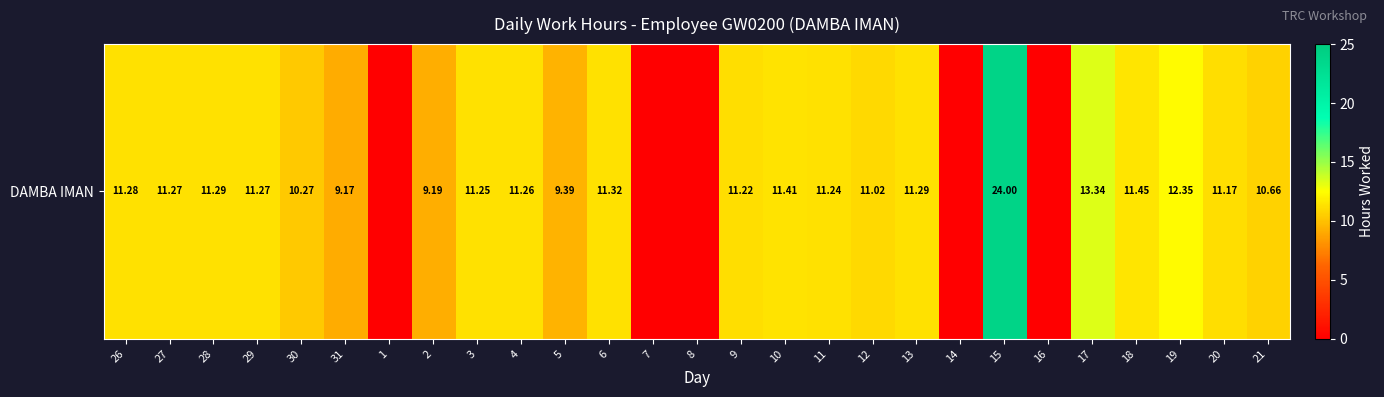

Between 5 and 21, which is larger?

21